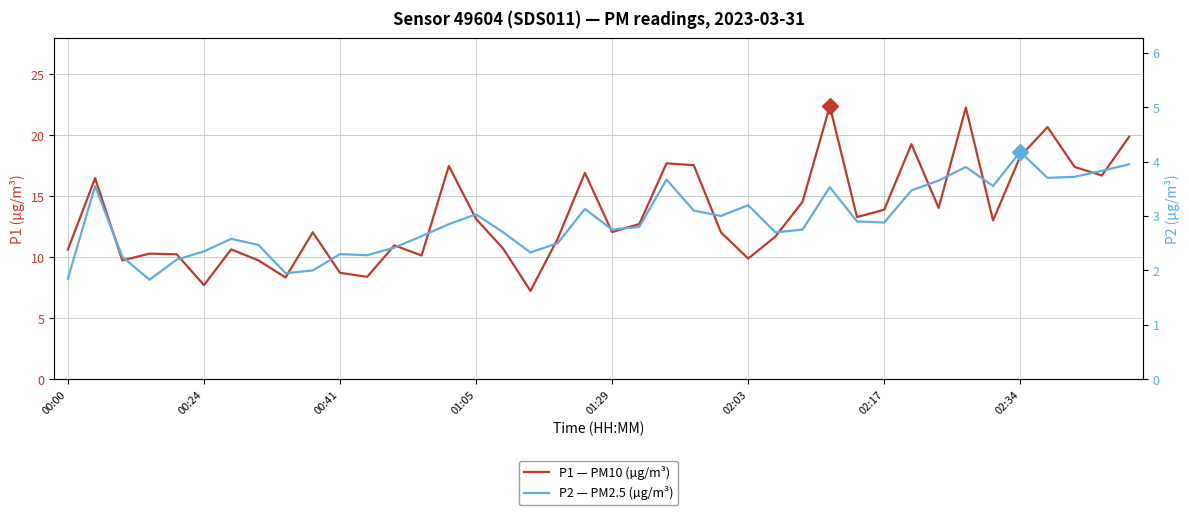

What are all the series names shown in the legend?

P1 — PM10 (µg/m³), P2 — PM2.5 (µg/m³)